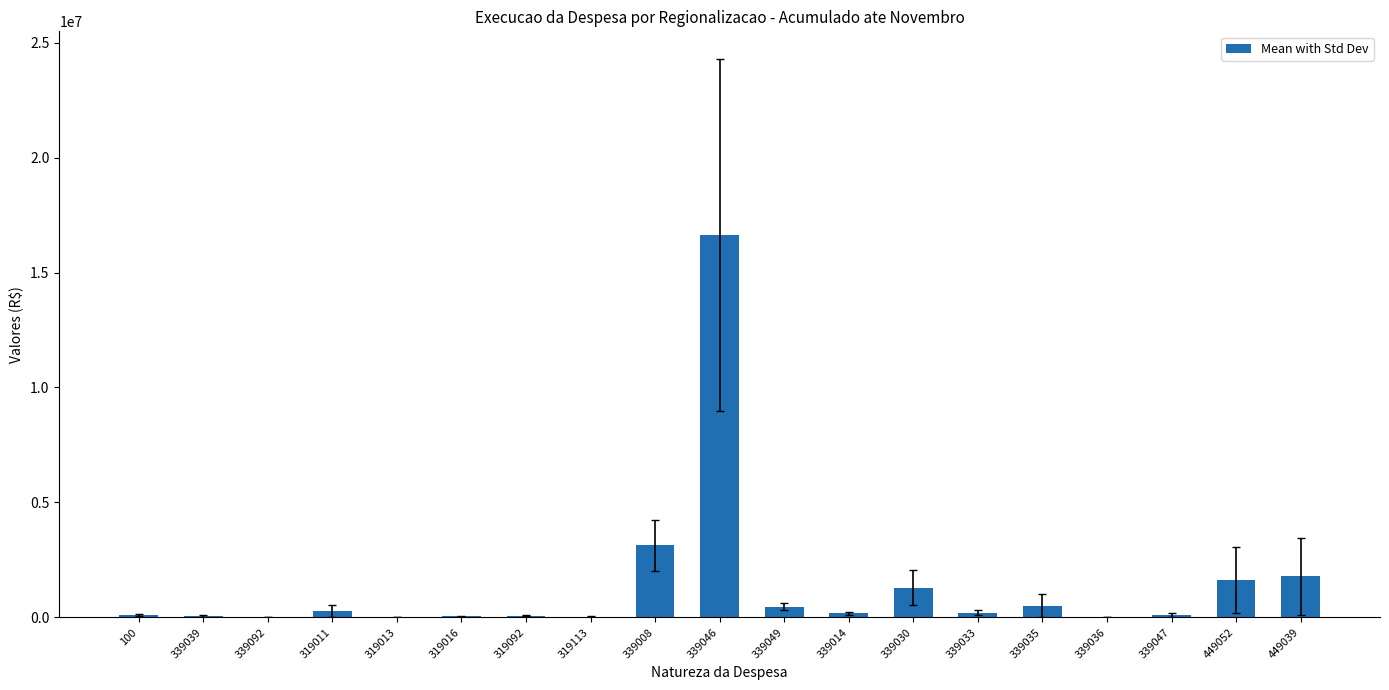

Does the chart contain stacked bars?

No